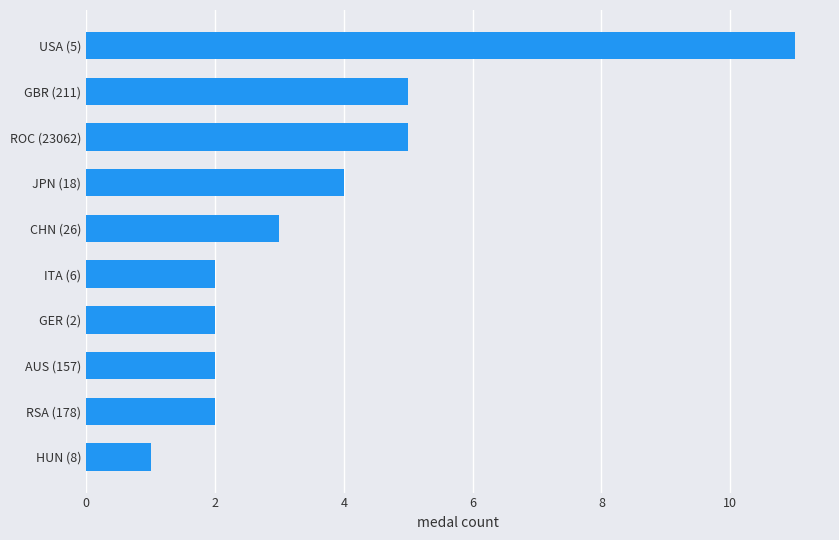

Approximately how many times larger is the value at CHN (26) compared to ROC (23062)?

0.6